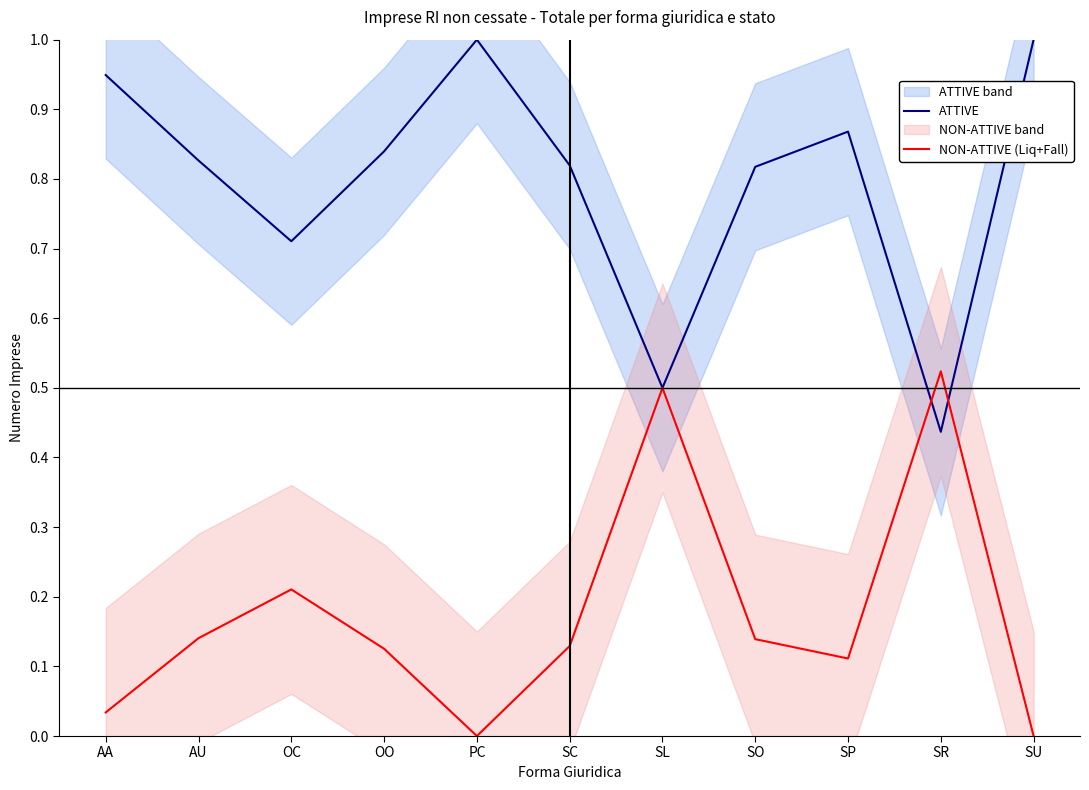

At which label does NON-ATTIVE (Liq+Fall) reach its minimum?

PC